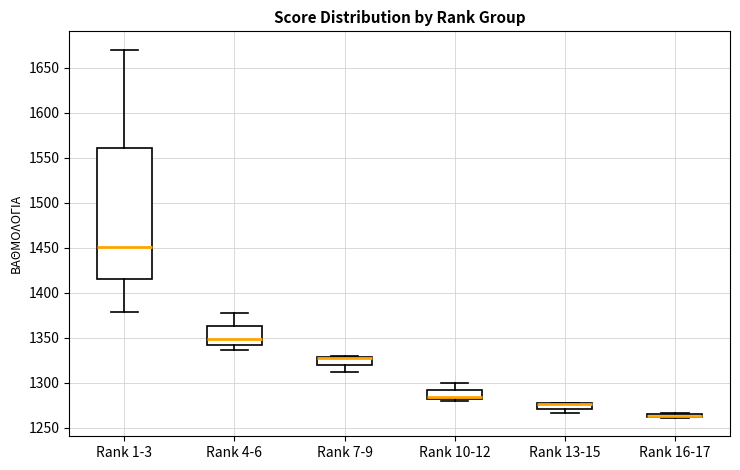

Comparing the boxes themselves (not the whiskers), which one is the tallest?

Rank 1-3